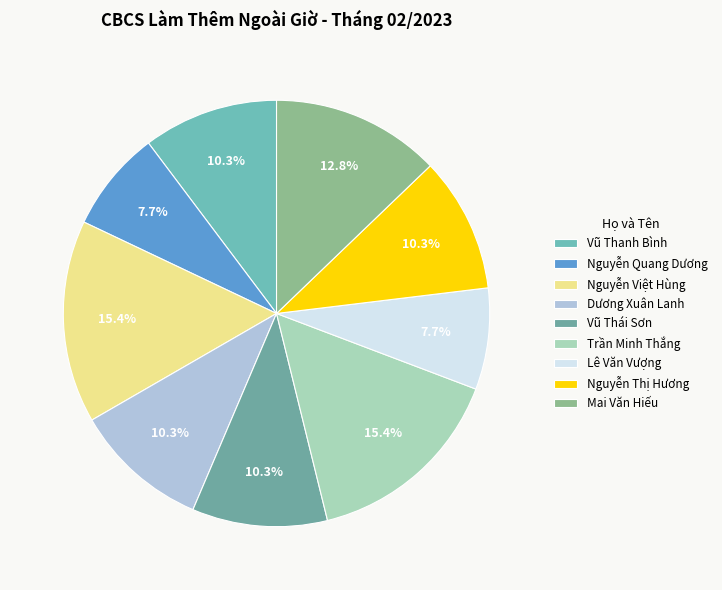

Do Vũ Thanh Bình and Dương Xuân Lanh together represent more than half of the pie?

No